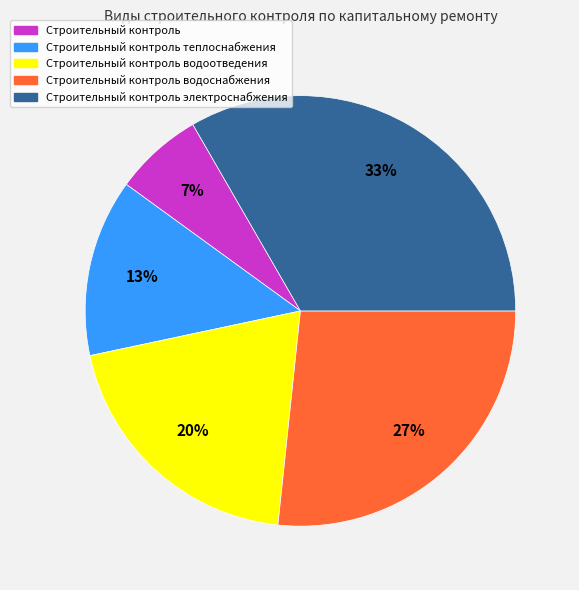

What is the ratio of the value at Строительный контроль to the value at Строительный контроль теплоснабжения?

0.5